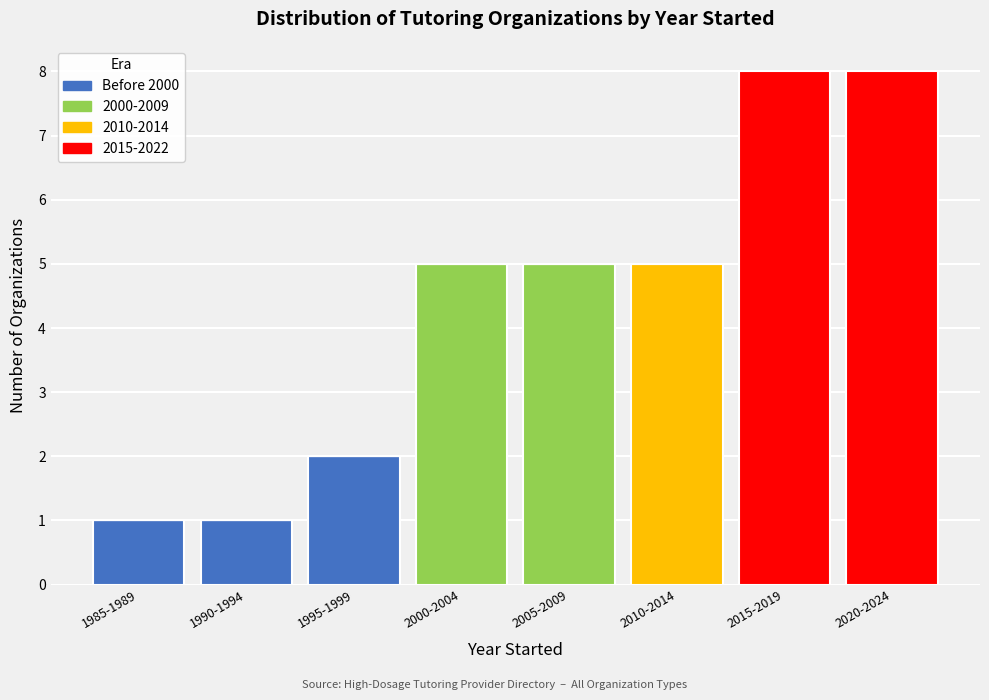

True or false: Before 2000 has a value of 0 at 2005-2009.

True